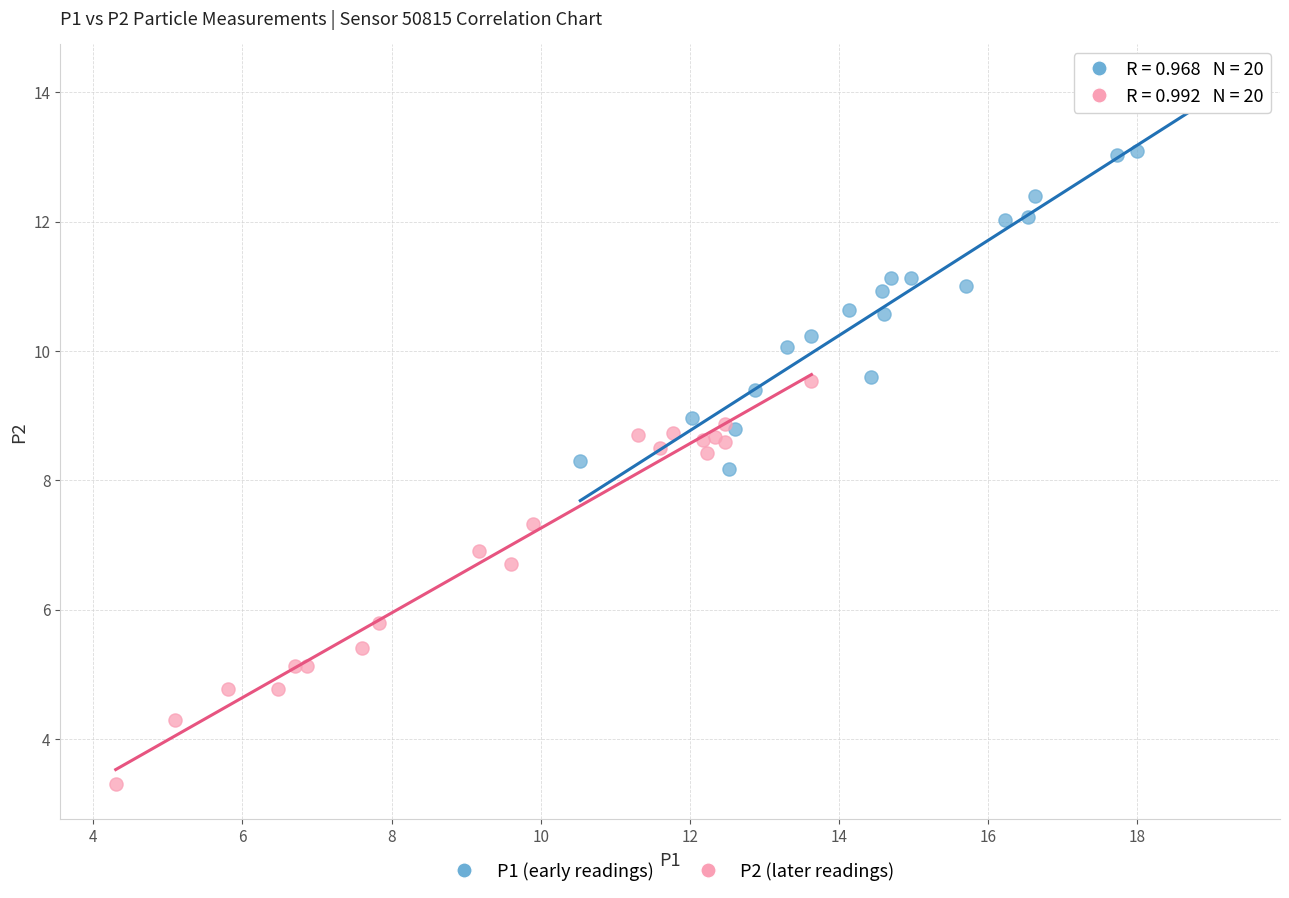

What are all the series names shown in the legend?

P1 (early readings), P2 (later readings)